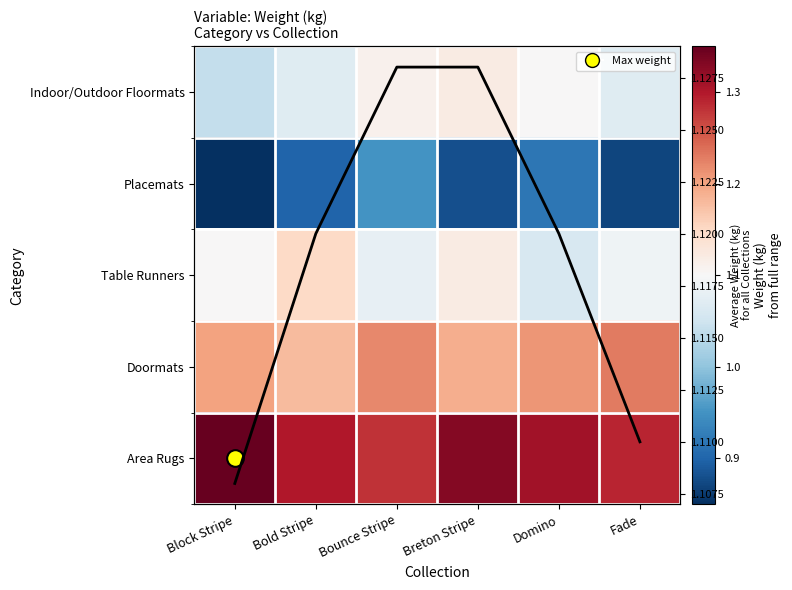

At which label does Placemats reach its peak?

Bounce Stripe